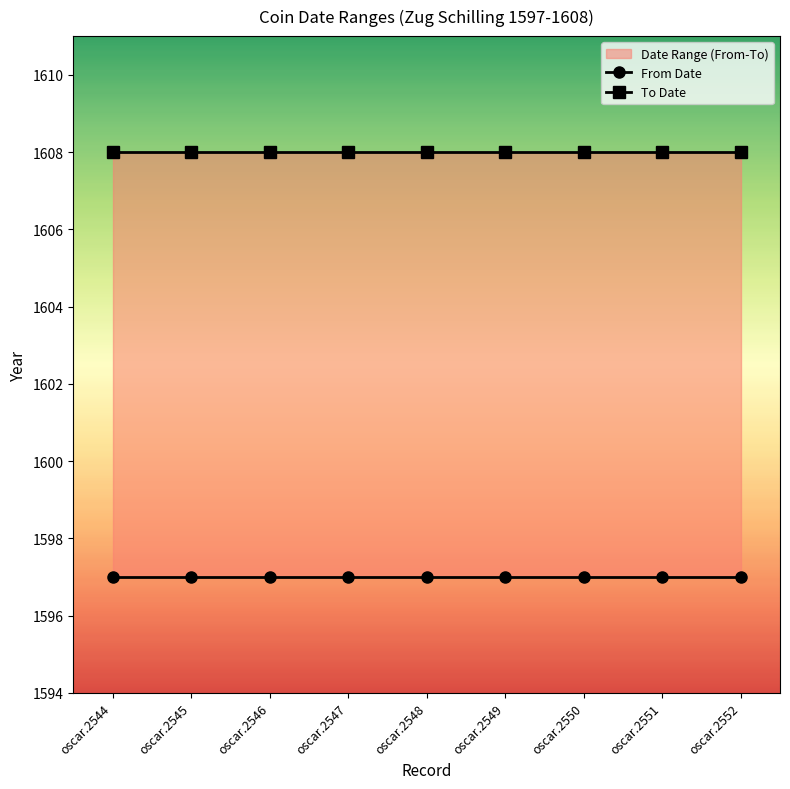

True or false: From Date and To Date cross at least once.

False